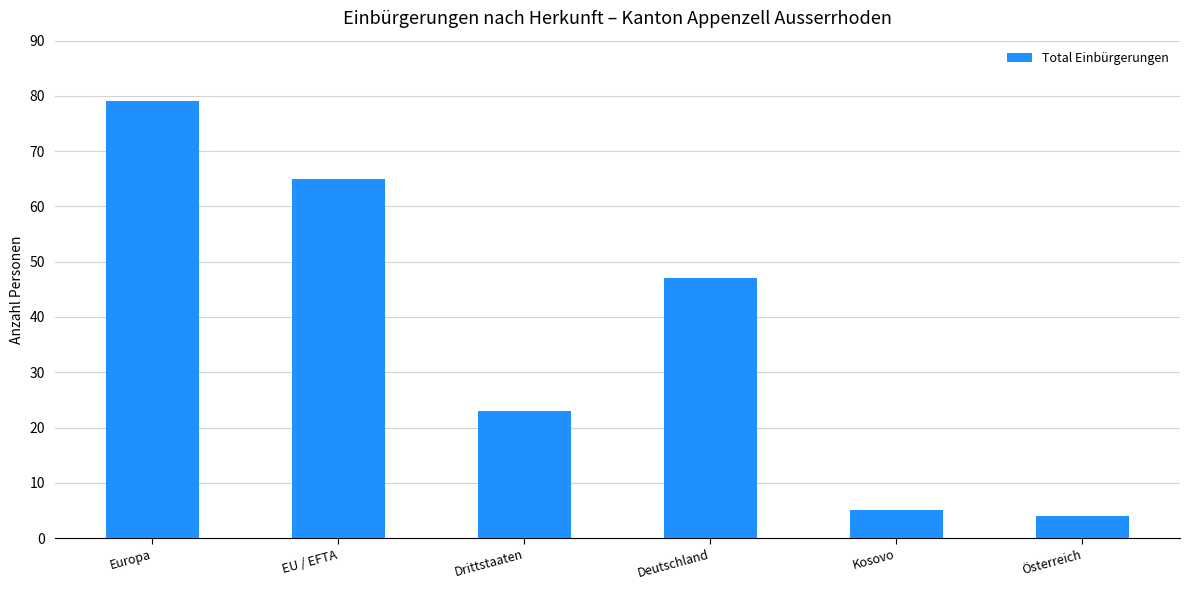

At which category does the chart reach its minimum across all series?

Österreich